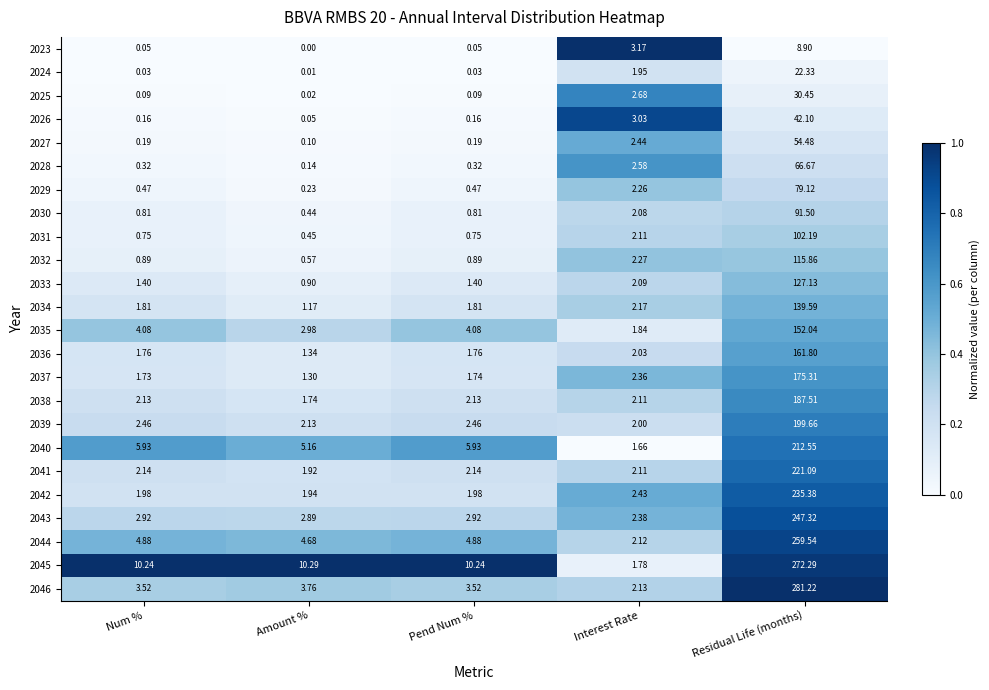

Where is 2037 nearest to the value 88?

Interest Rate